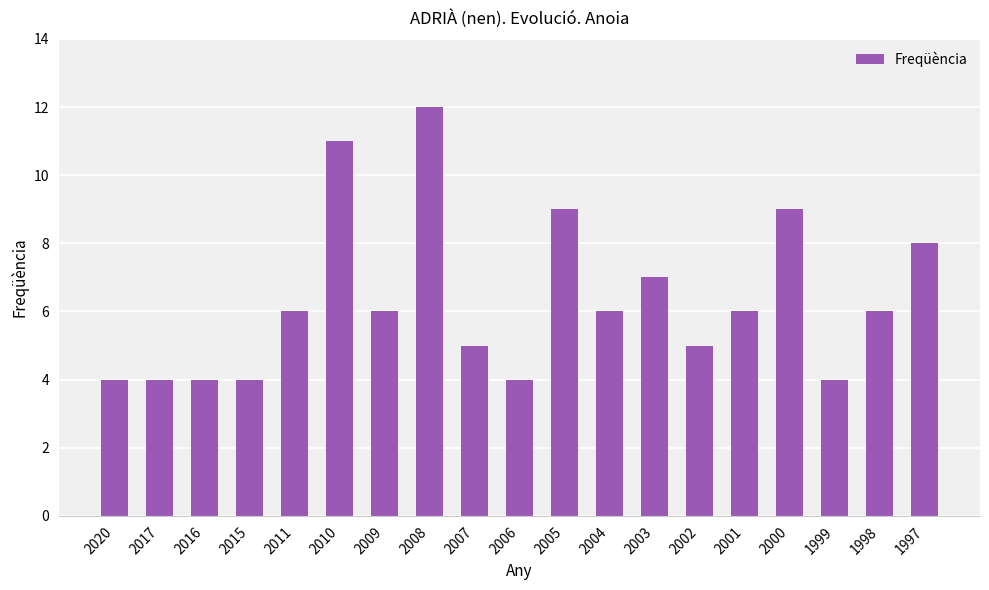

Is it true that the value at 1999 is 4?

True